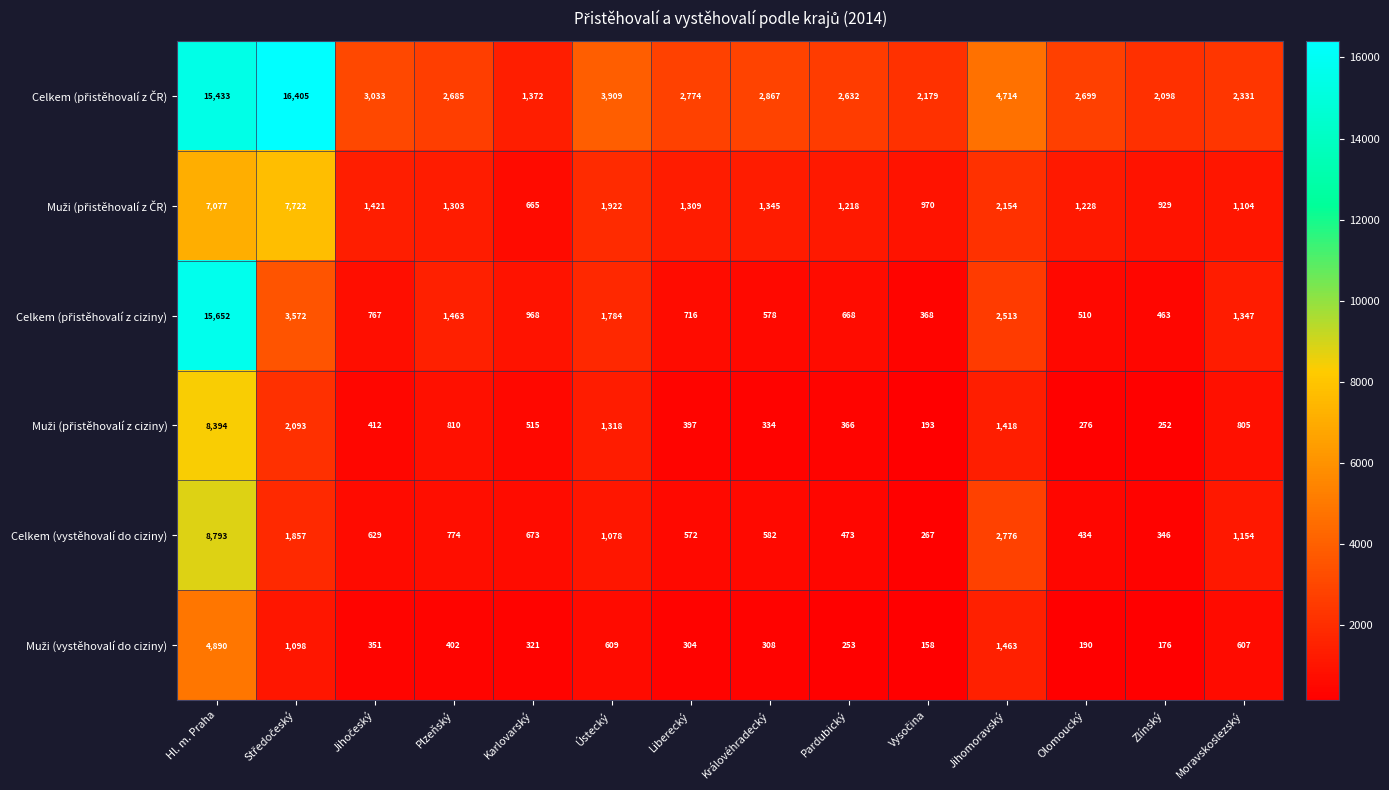

Is it true that Celkem (vystěhovalí do ciziny) equals 8793 at Hl. m. Praha?

True